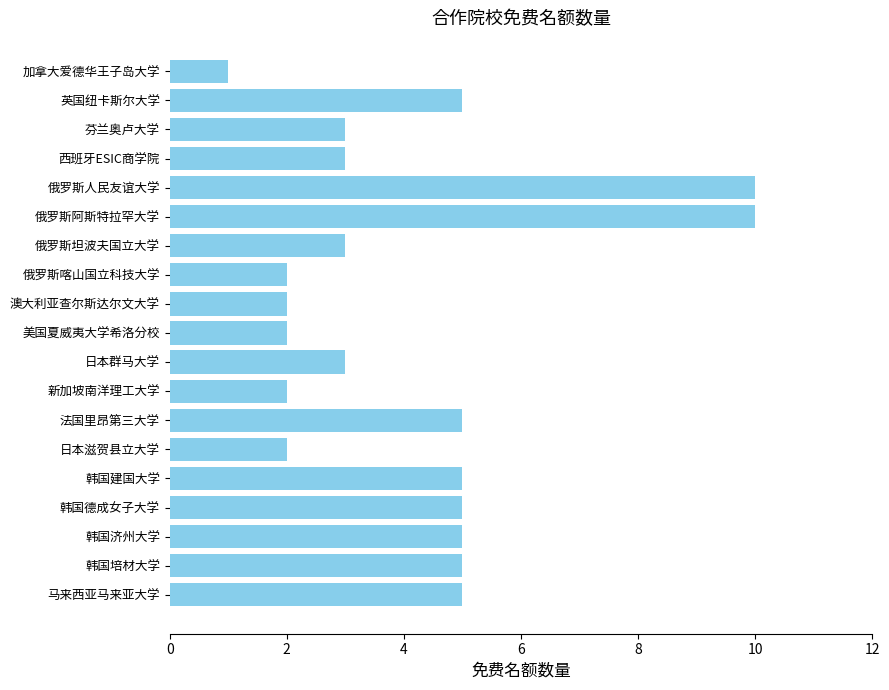

Reading top to bottom, transcribe all the data shown in this chart.

1	5	3	3	10	10	3	2	2	2	3	2	5	2	5	5	5	5	5